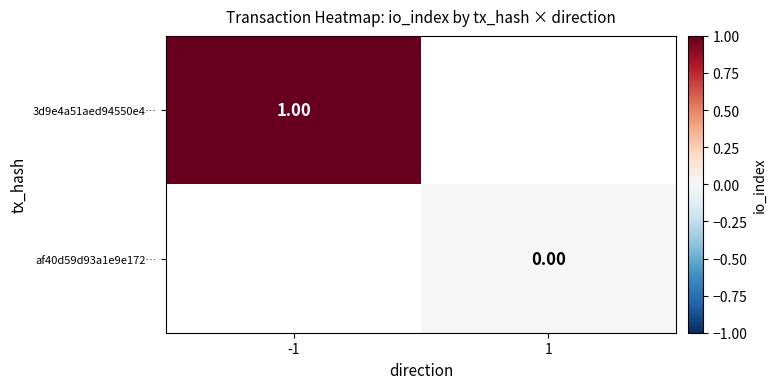

How many positive values does the 3d9e4a51aed94550e4… series have?

1